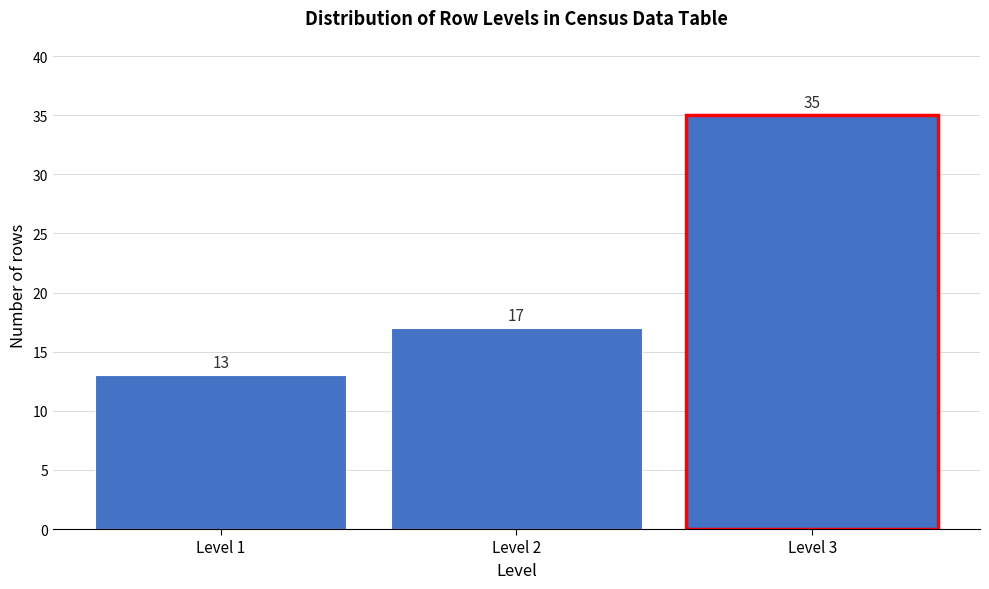

How tall is the bar that spans 0.5 to 1.5 on the x-axis?

13